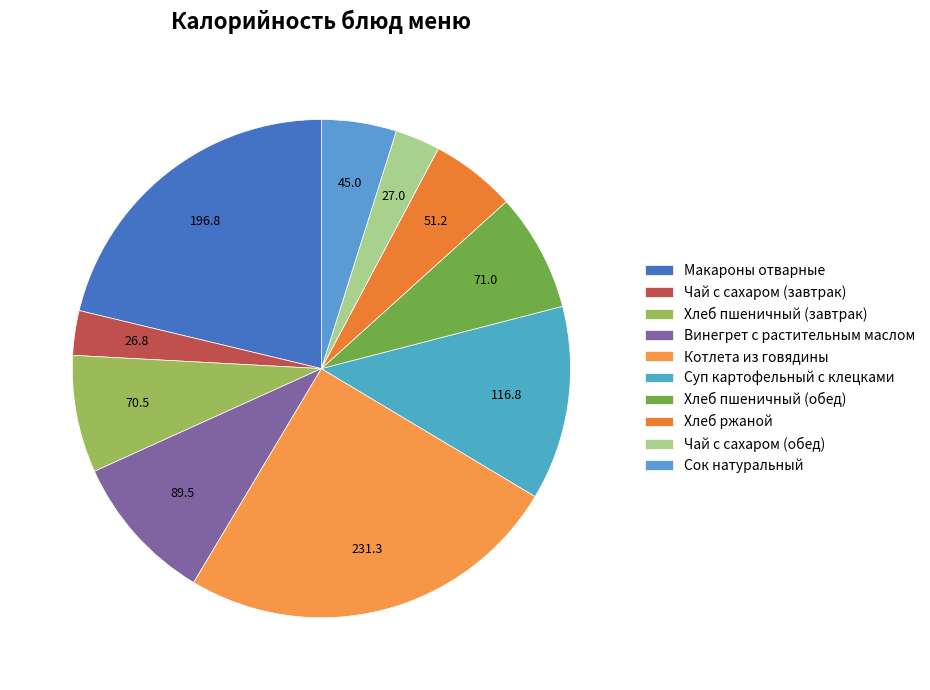

Does Хлеб пшеничный (завтрак) account for over 50% of the chart?

No